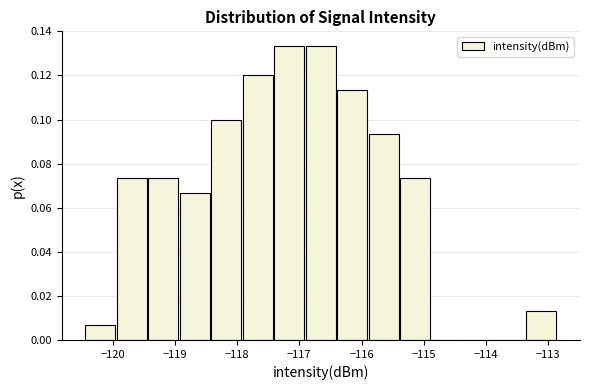

What is the height of the bar covering -115.4 to -114.9 on the x-axis? Neither the bar edges nor the heights are printed on the chart, so give them approximately, as read against the axes.

0.074